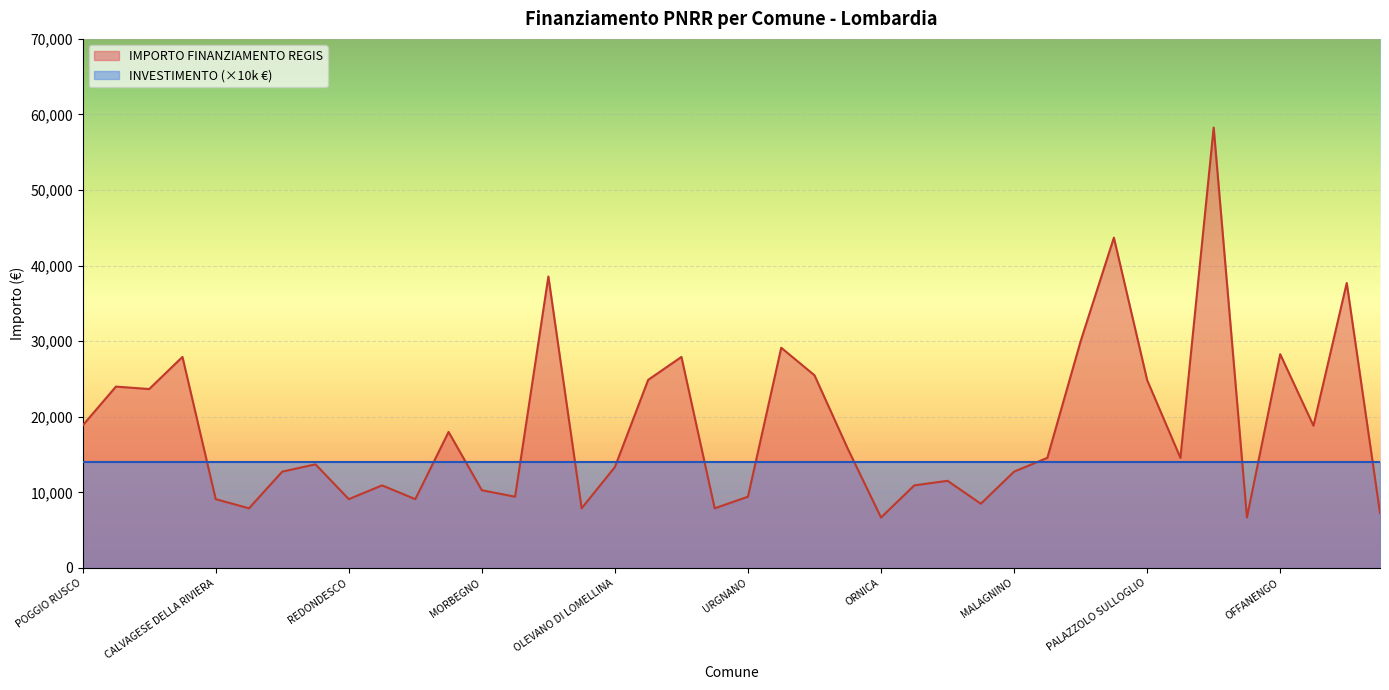

What is the minimum value shown in the chart?

6677